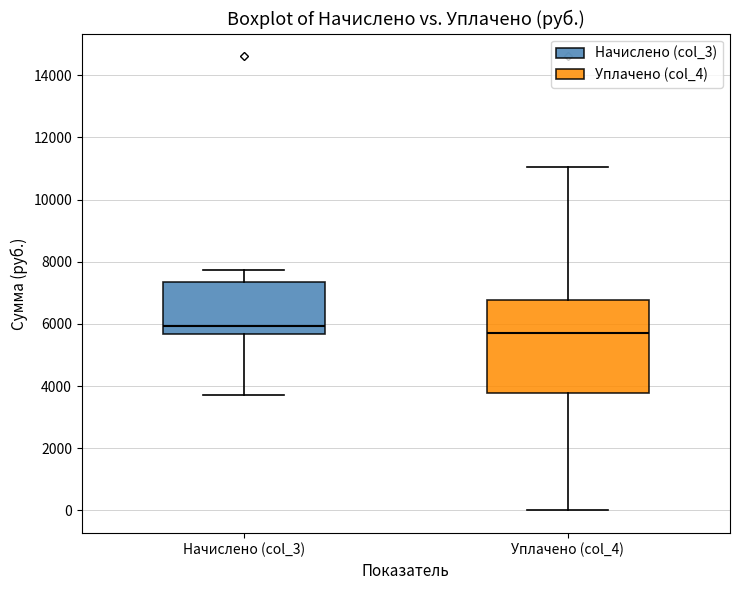

Where does the lower whisker of the box for Начислено (col_3) end on the y-axis? The values are not printed on the chart, so give them approximately, as read against the axis.

3800